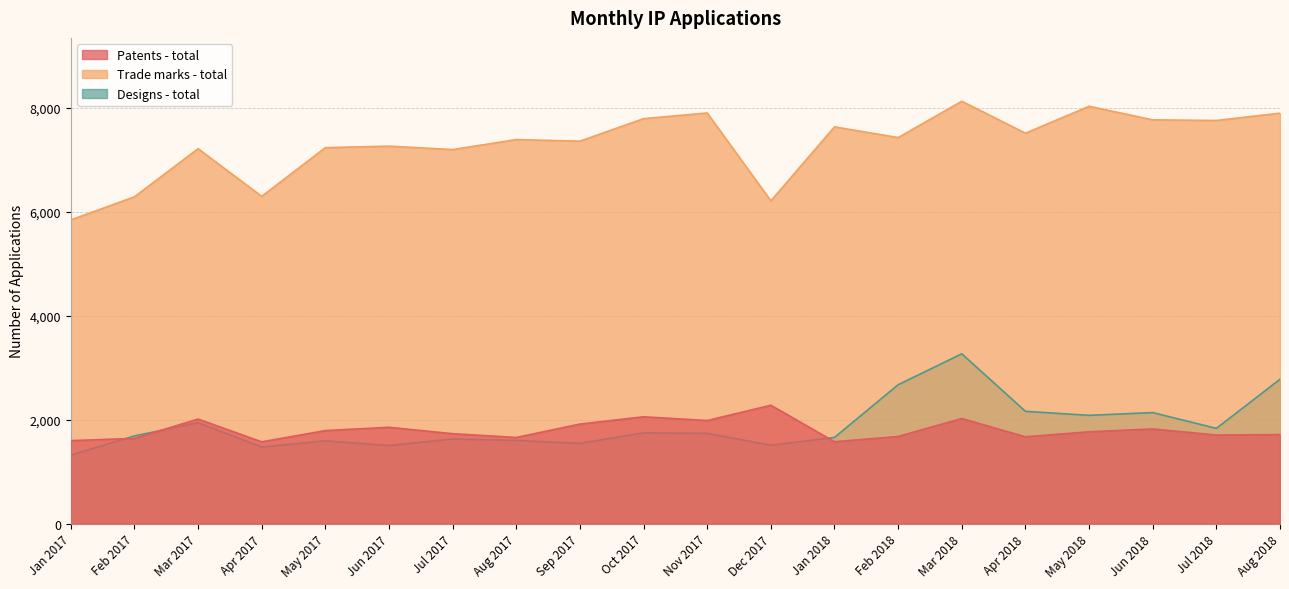

Reading left to right, extract all data points from this chart.

Patents - total: Jan 2017=1596	Feb 2017=1640	Mar 2017=2011	Apr 2017=1573	May 2017=1790	Jun 2017=1853	Jul 2017=1730	Aug 2017=1657	Sep 2017=1915	Oct 2017=2055	Nov 2017=1983	Dec 2017=2277	Jan 2018=1575	Feb 2018=1676	Mar 2018=2022	Apr 2018=1670	May 2018=1767	Jun 2018=1821	Jul 2018=1704	Aug 2018=1713
Trade marks - total: Jan 2017=5843	Feb 2017=6288	Mar 2017=7214	Apr 2017=6297	May 2017=7234	Jun 2017=7263	Jul 2017=7197	Aug 2017=7389	Sep 2017=7359	Oct 2017=7792	Nov 2017=7901	Dec 2017=6211	Jan 2018=7634	Feb 2018=7428	Mar 2018=8127	Apr 2018=7512	May 2018=8030	Jun 2018=7769	Jul 2018=7757	Aug 2018=7897
Designs - total: Jan 2017=1318	Feb 2017=1687	Mar 2017=1940	Apr 2017=1474	May 2017=1592	Jun 2017=1502	Jul 2017=1627	Aug 2017=1600	Sep 2017=1544	Oct 2017=1745	Nov 2017=1736	Dec 2017=1507	Jan 2018=1658	Feb 2018=2672	Mar 2018=3267	Apr 2018=2160	May 2018=2083	Jun 2018=2136	Jul 2018=1832	Aug 2018=2777